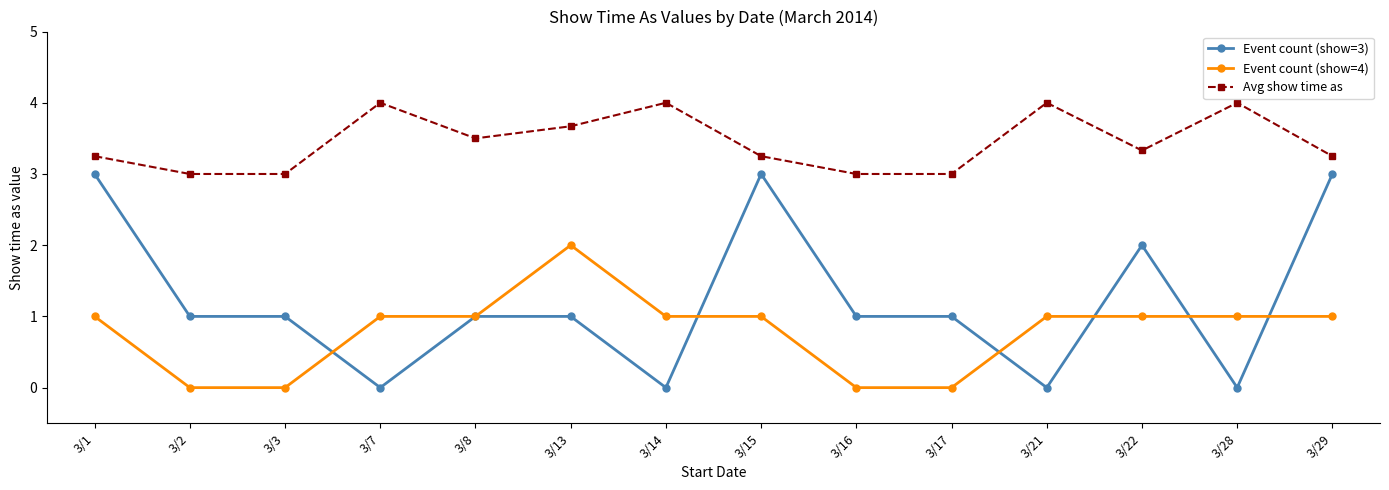

What are all the series names shown in the legend?

Event count (show=3), Event count (show=4), Avg show time as